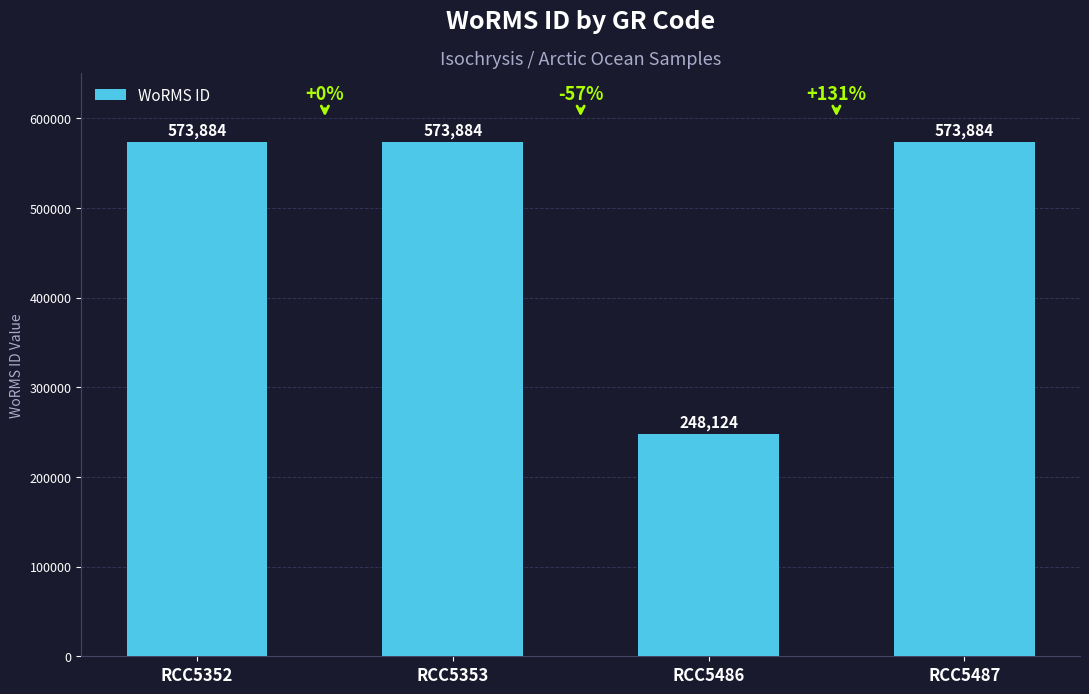

Approximately how many times larger is the value at RCC5487 compared to RCC5486?

2.3